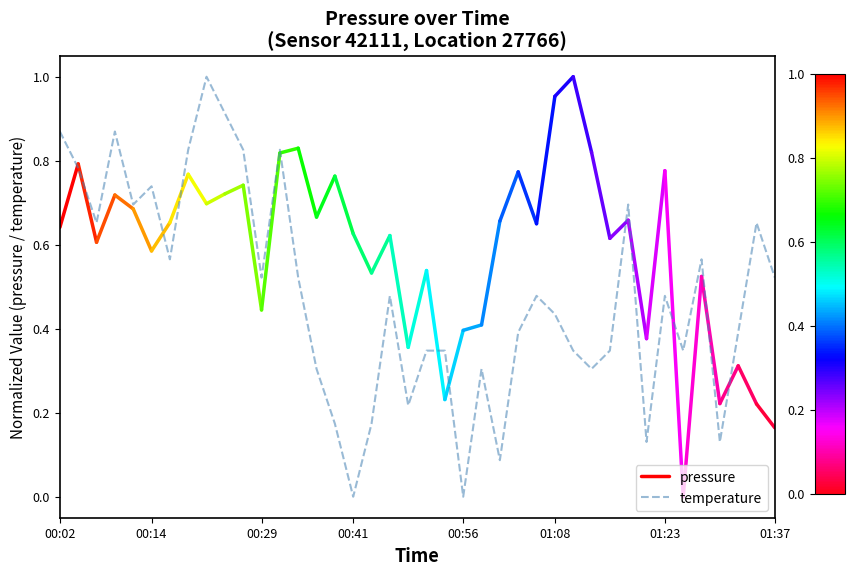

Is it true that the value at 2023-03-04T00:38:55 is 0.0?

False